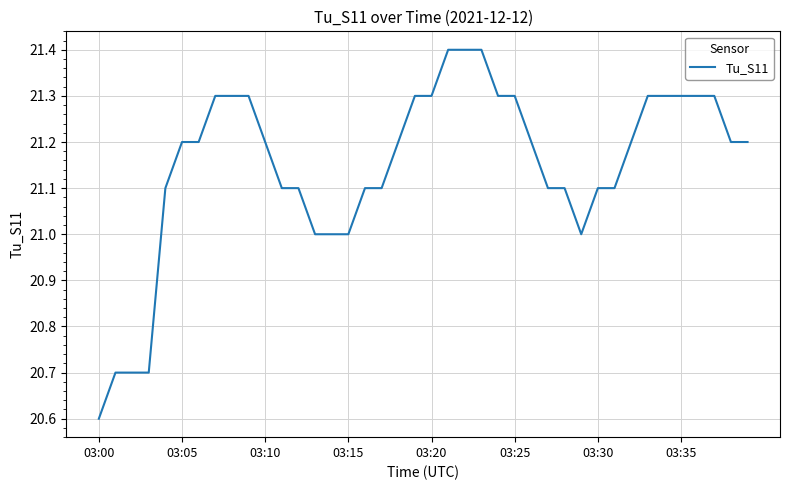

What is the smallest value displayed?

20.6